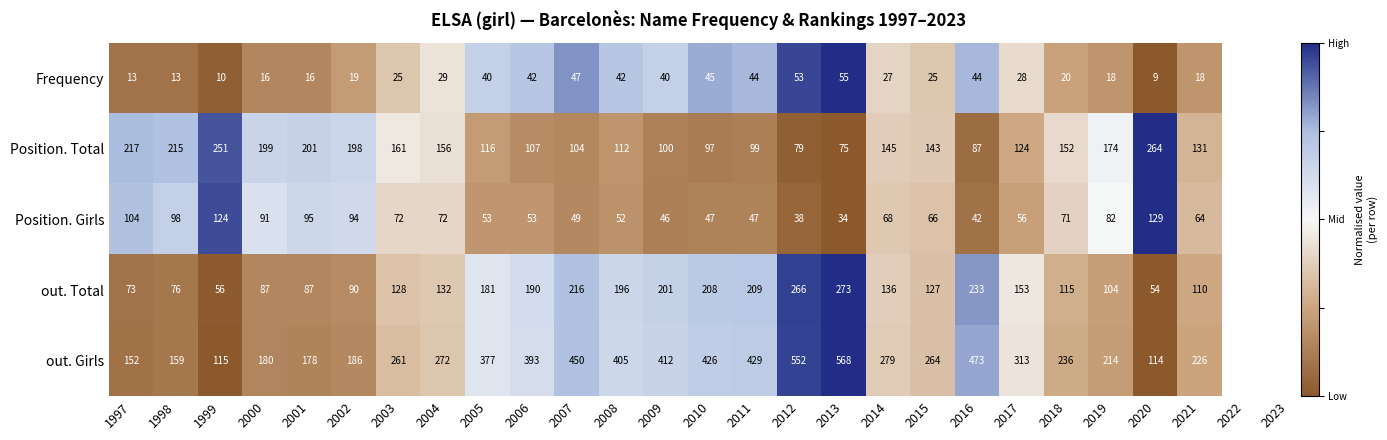

List the series in order of their peak value, highest first.

out. Girls, out. Total, Position. Total, Position. Girls, Frequency